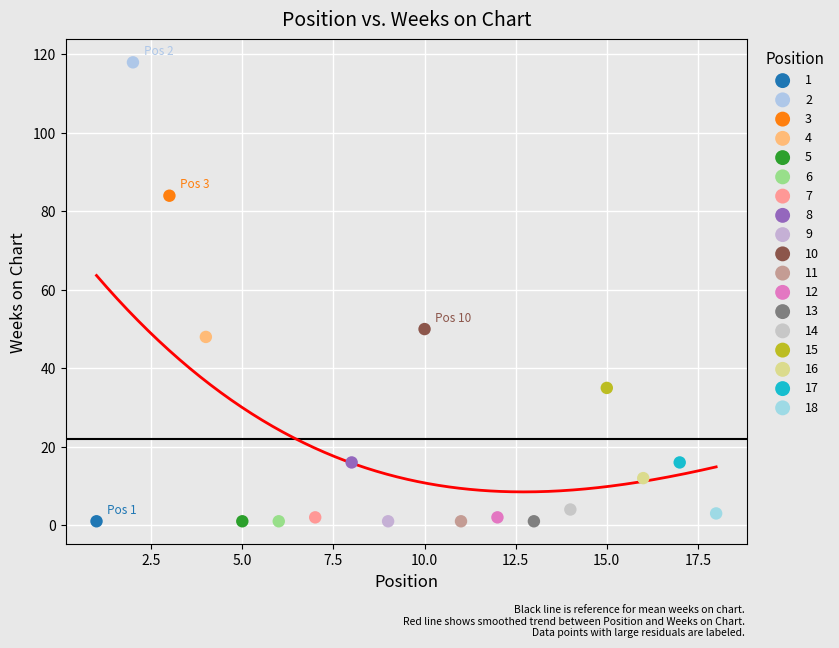

What are all the series names shown in the legend?

1, 2, 3, 4, 5, 6, 7, 8, 9, 10, 11, 12, 13, 14, 15, 16, 17, 18